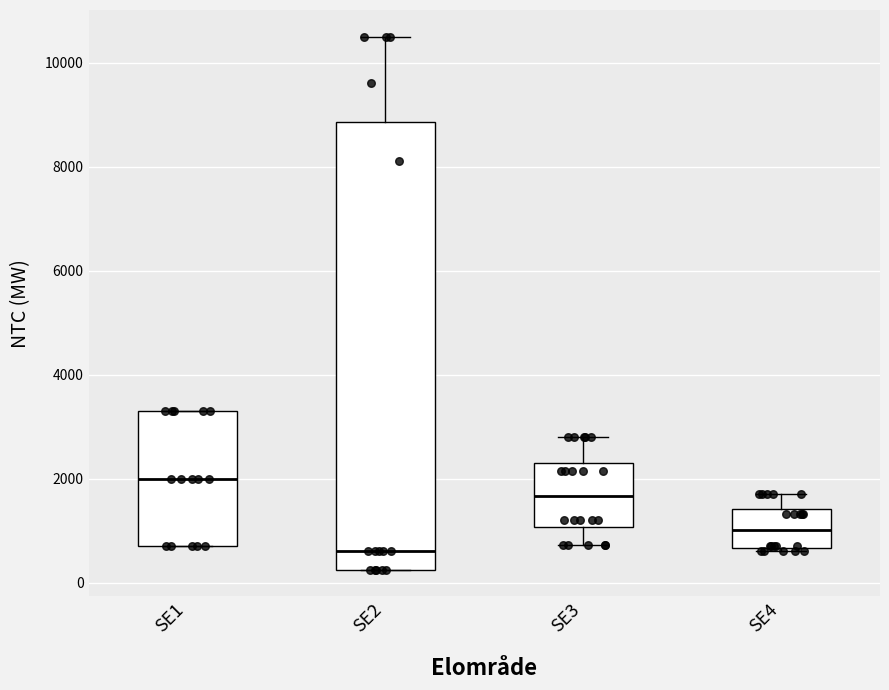

Which box is the tallest, from its lower edge to its upper edge?

SE2